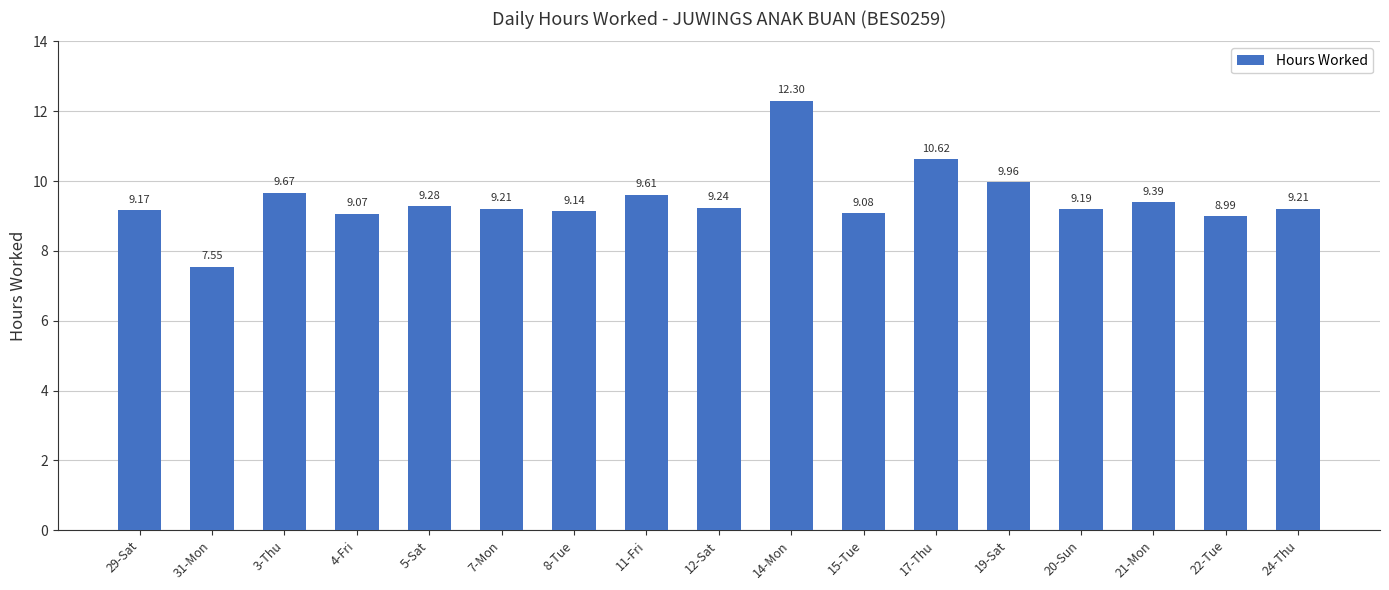

Are the bars grouped side by side (vs. stacked)?

No